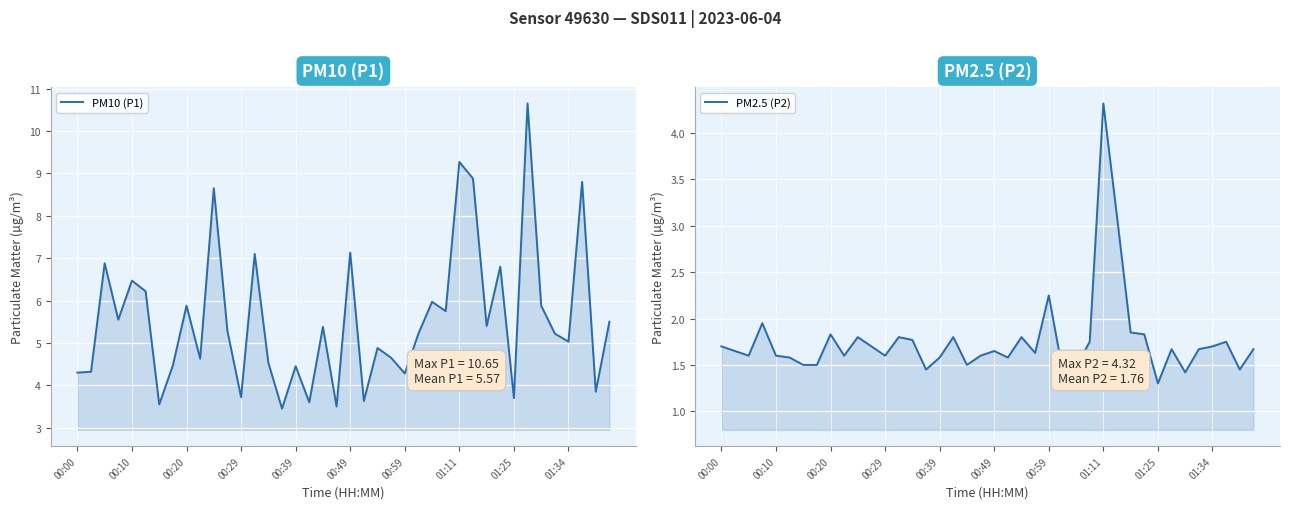

How many values in the PM10 (P1) series exceed 5?

23